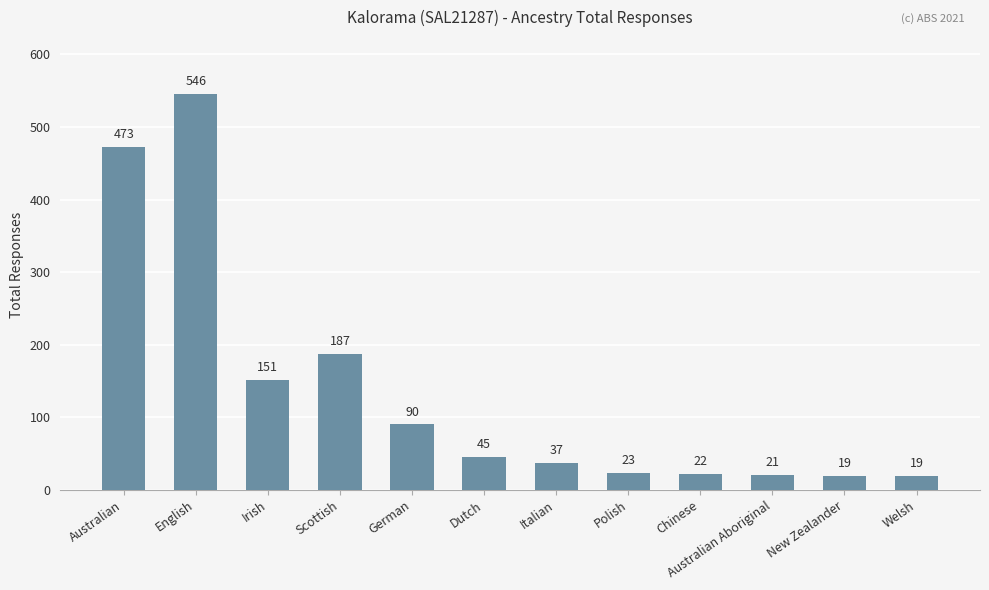

What is the sum of the values at German and New Zealander?

109